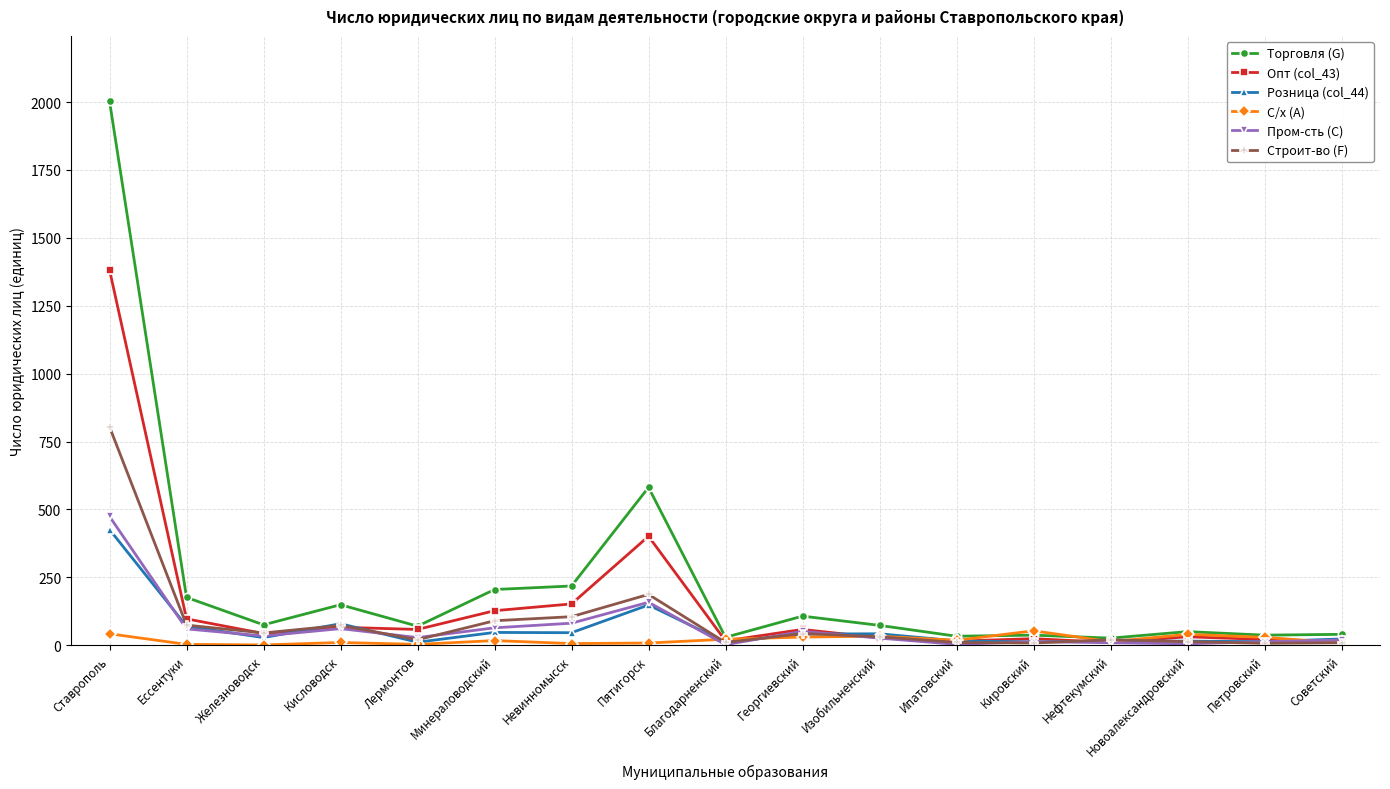

What is the label of the 10th point from the left?

Георгиевский